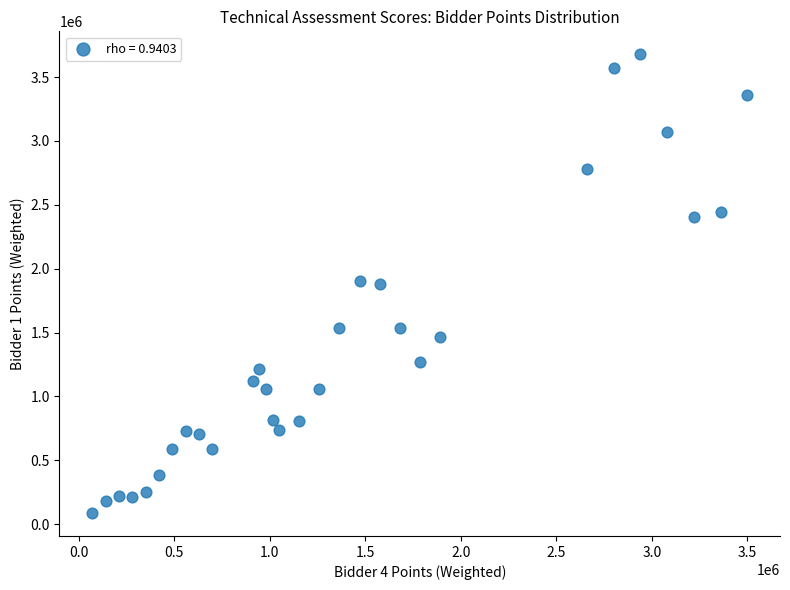

What is the range of X values (max minus min)?

3430000.0